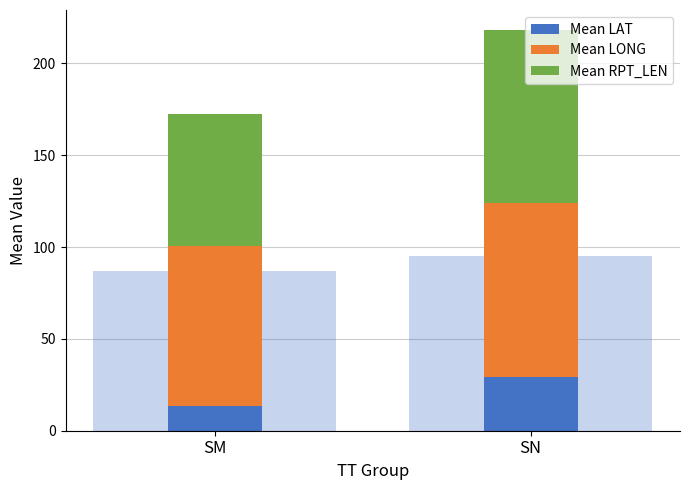

Rank the categories by Mean RPT_LEN value from lowest to highest.

SM, SN